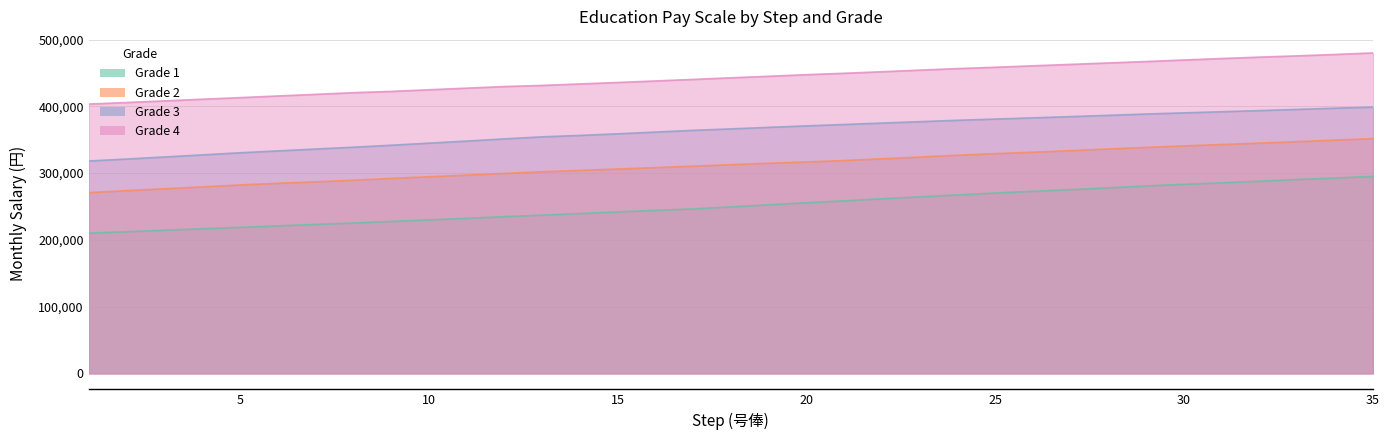

Is it true that Grade 1 equals 60404 at 23?

False